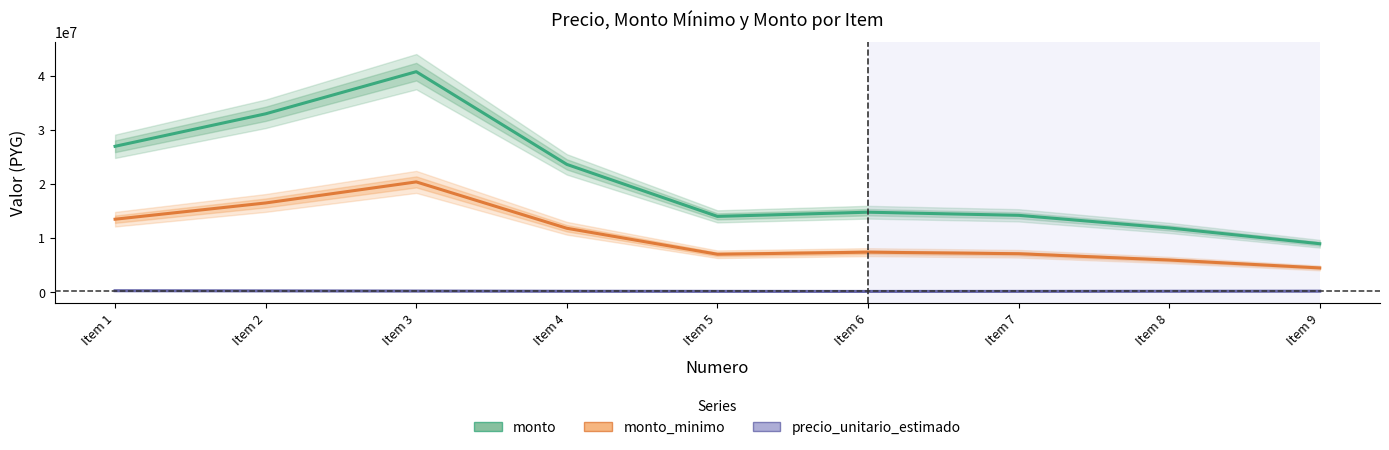

The value of precio_unitario_estimado at Item 1 is 81576.0. True or false?

False